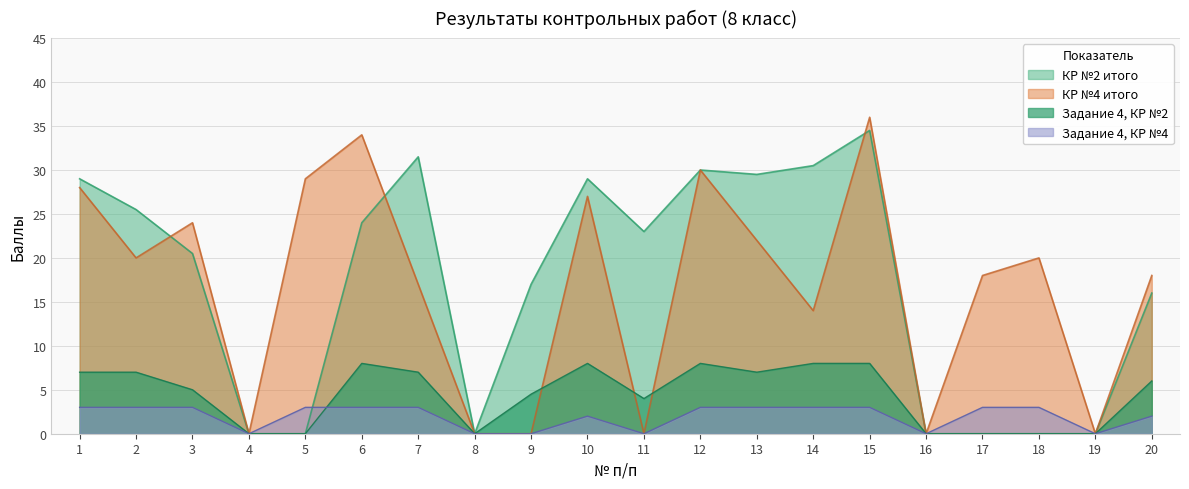

Is it true that КР №4 итого equals 17.6 at 9?

False